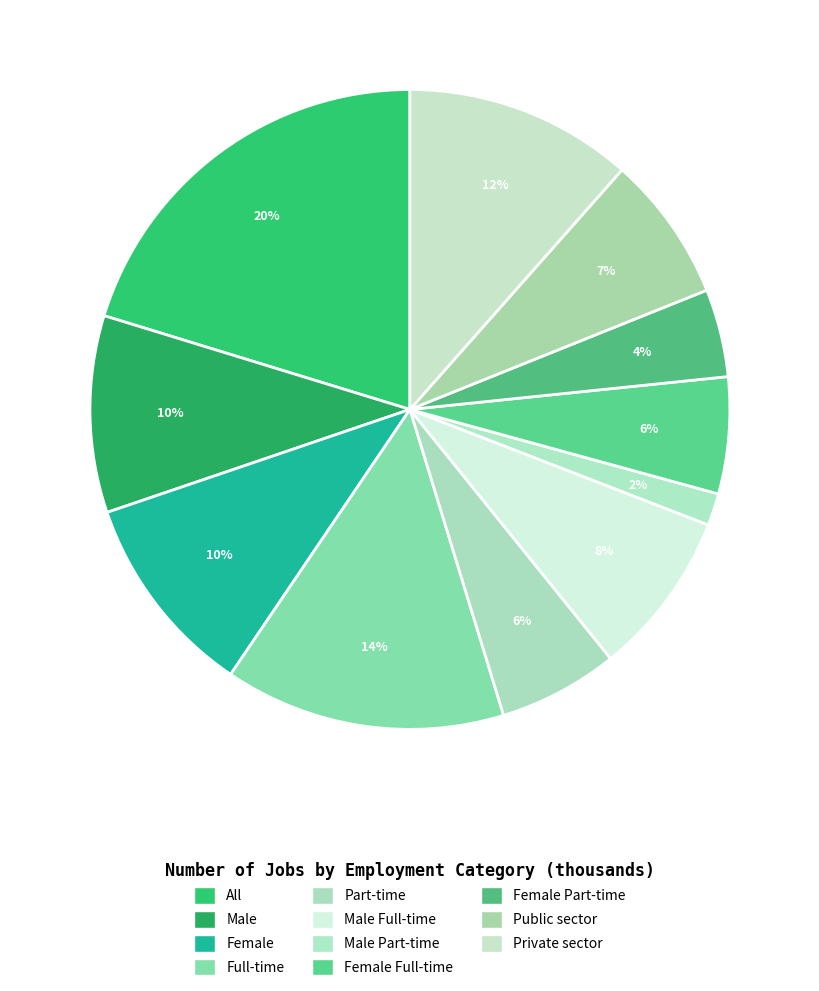

Rank the categories by value from lowest to highest.

Male Part-time, Female Part-time, Female Full-time, Part-time, Public sector, Male Full-time, Male, Female, Private sector, Full-time, All